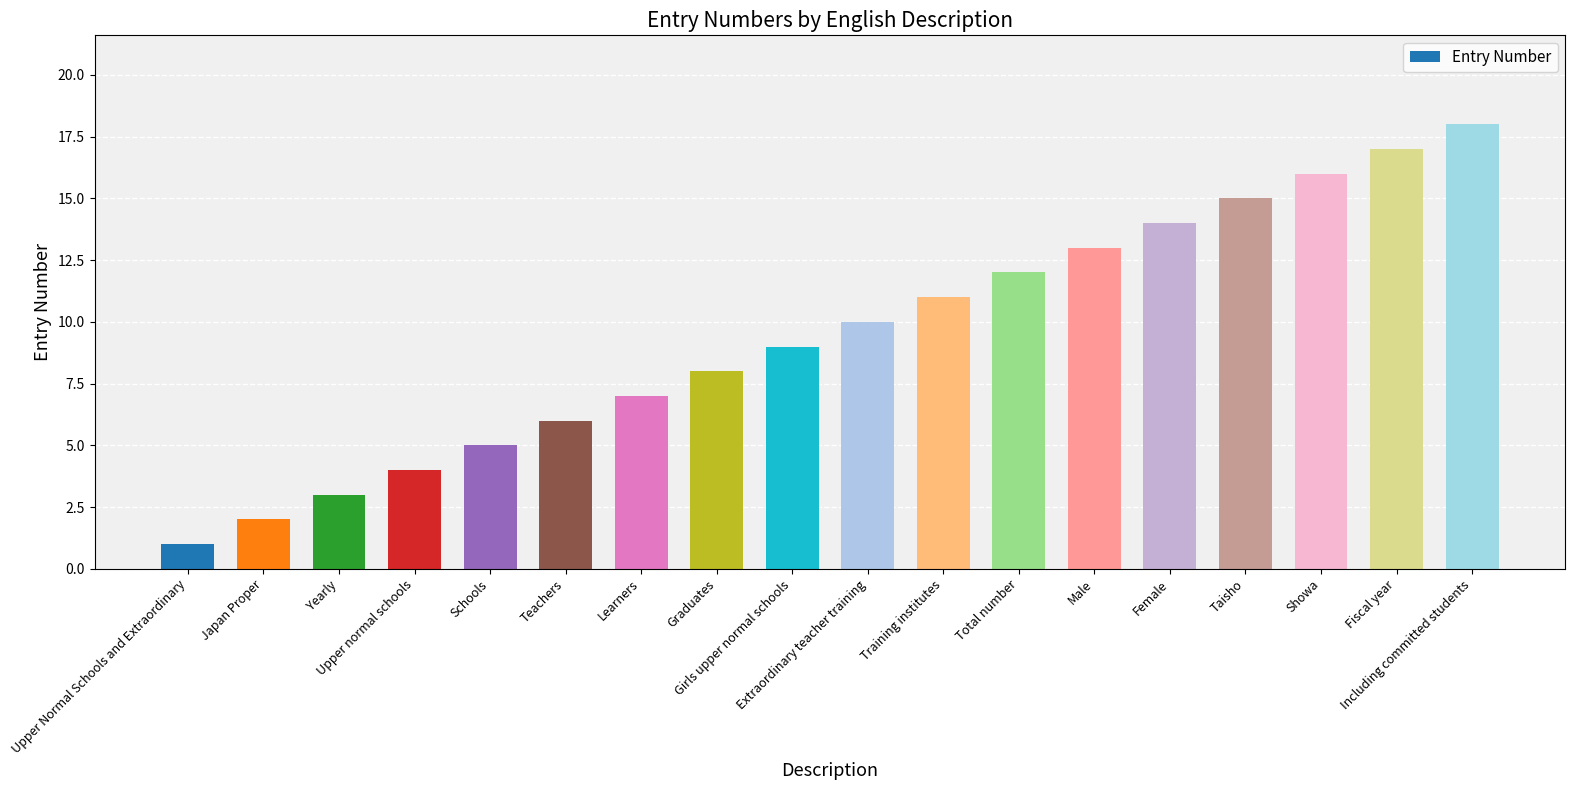

True or false: the data shows 12 at Total number.

True